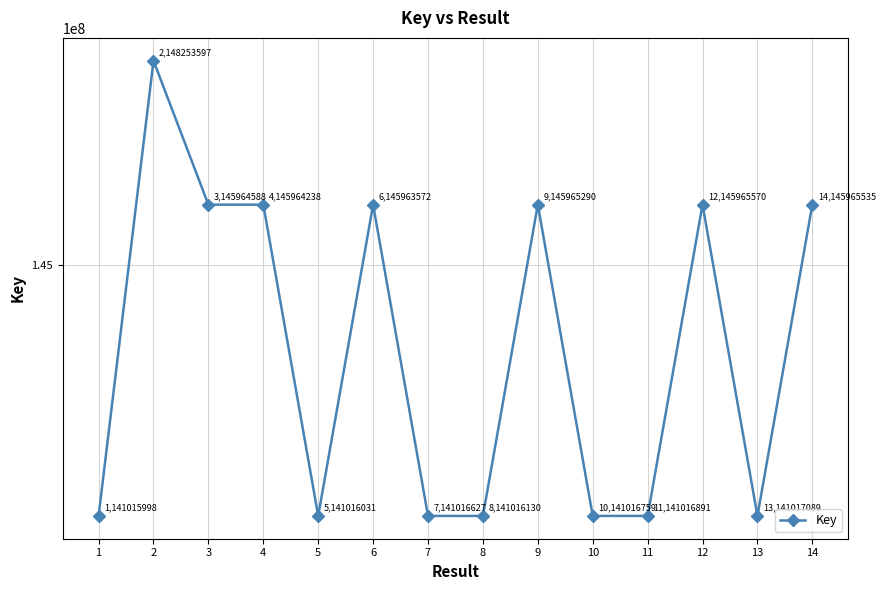

Does the chart display data point markers on the line(s)?

Yes